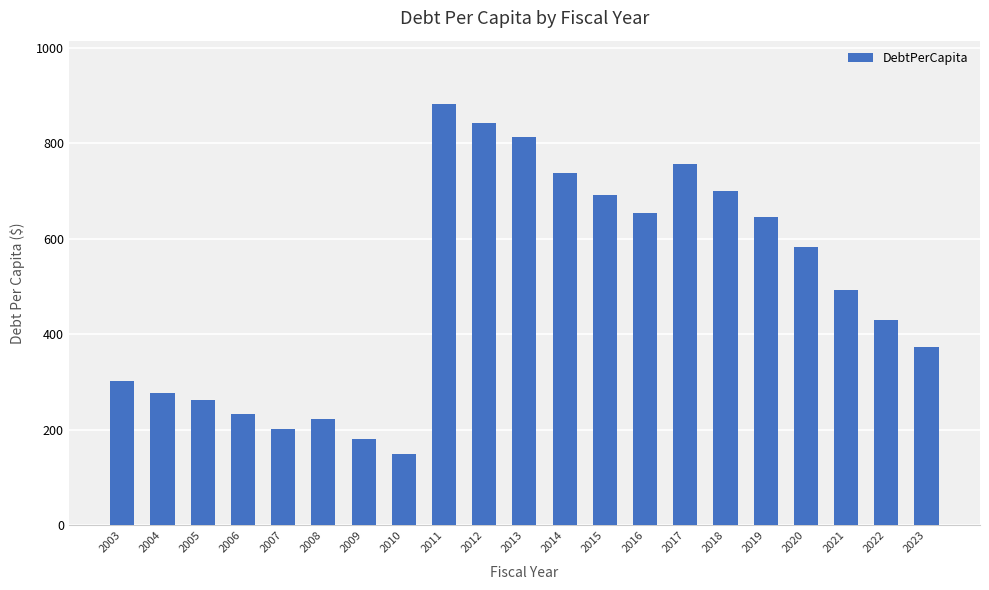

Reading left to right, list all the values displayed in this chart.

302.8	276.7	262.7	234.2	201.6	223.5	181.7	150.3	883.0	842.7	813.9	738.7	691.7	654.9	757.2	701.0	645.5	583.5	493.7	430.5	373.4